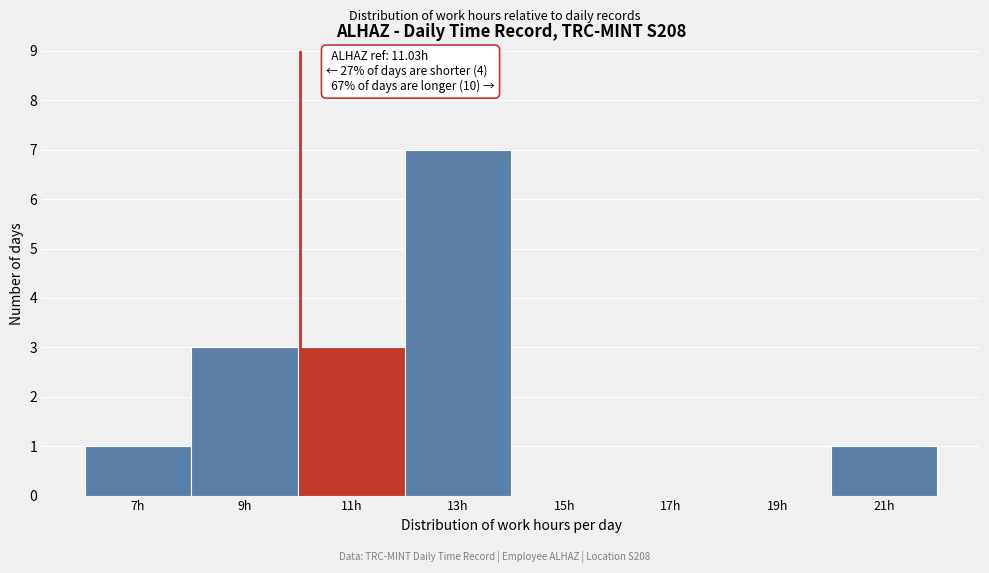

Reading left to right, list all the values displayed in this chart.

7h=1	9h=3	11h=3	13h=7	15h=0	17h=0	19h=0	21h=1